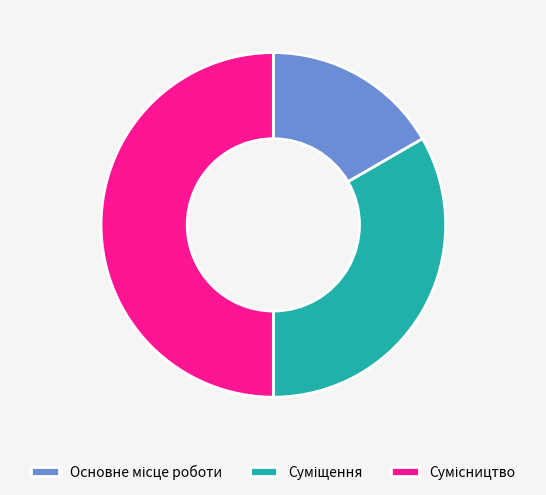

Rank the categories by value from lowest to highest.

Основне місце роботи, Суміщення, Сумісництво